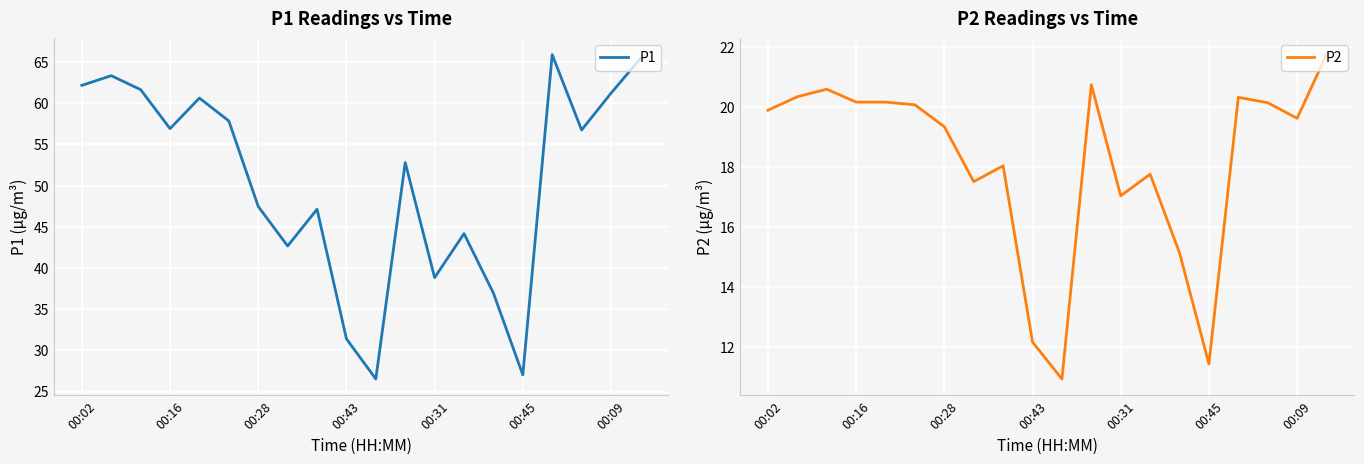

At which category does P1 reach its first local valley?

00:16